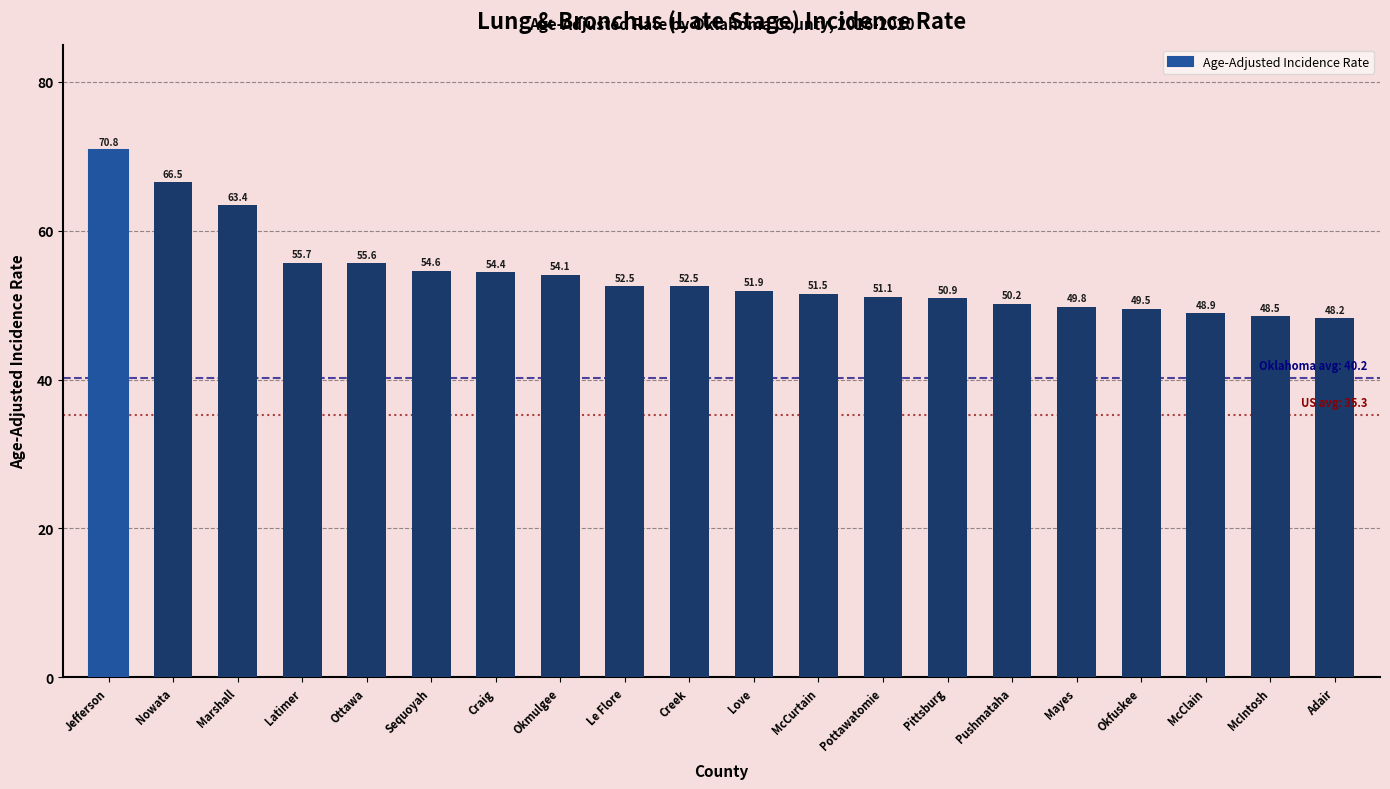

What is the minimum value shown in the chart?

48.2